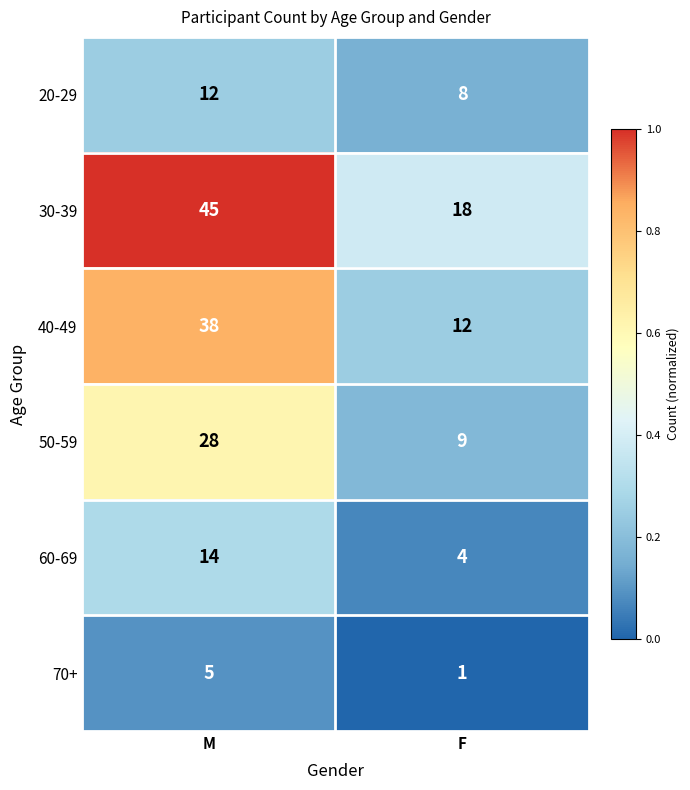

What is the approximate value of 30-39 at F, to the nearest 5?

20